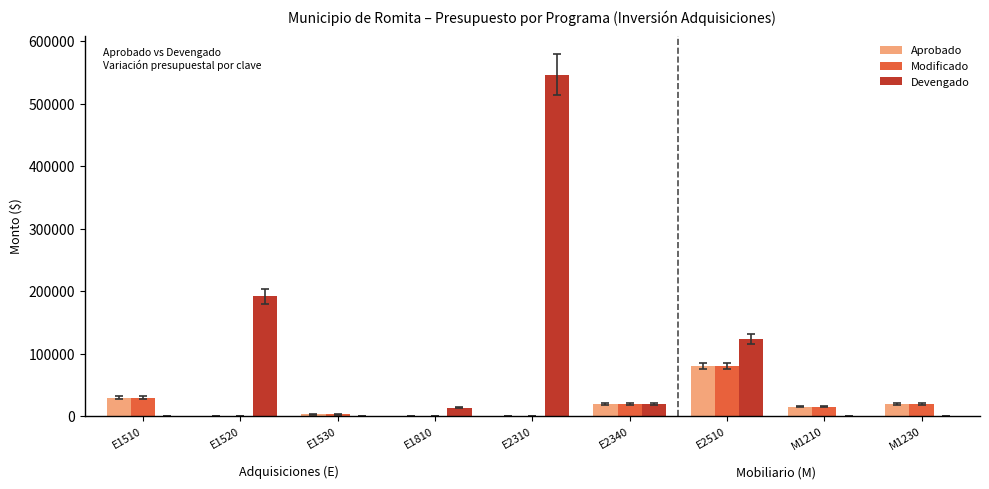

What is the greatest value displayed?

546344.9